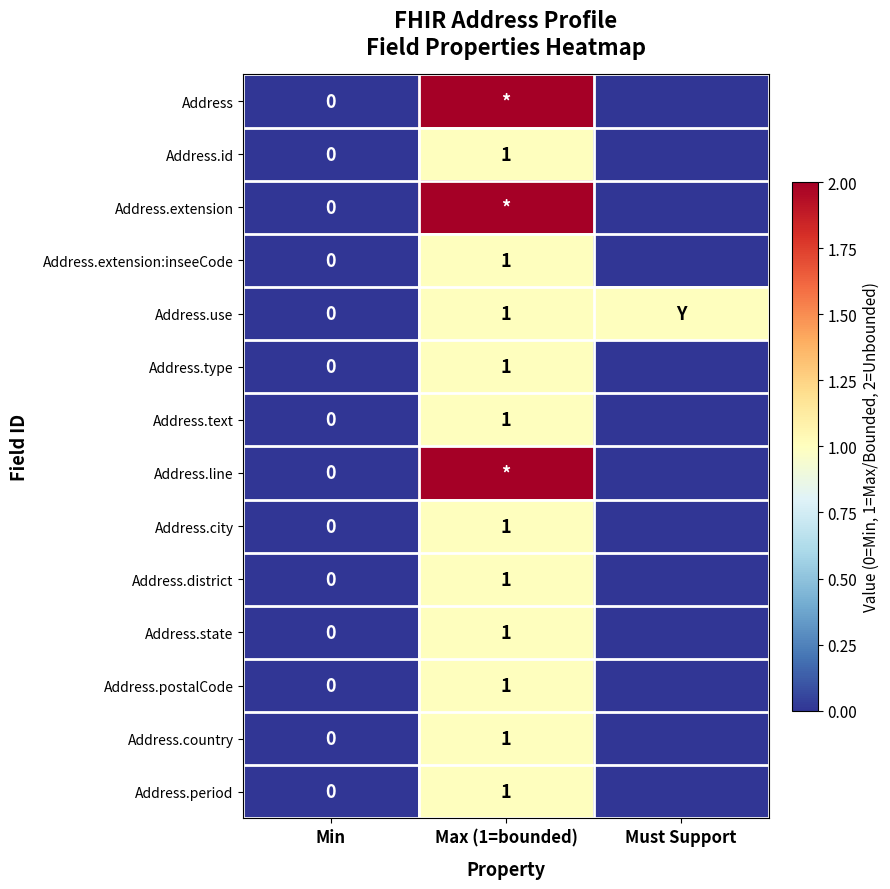

How many series are shown in this chart?

14